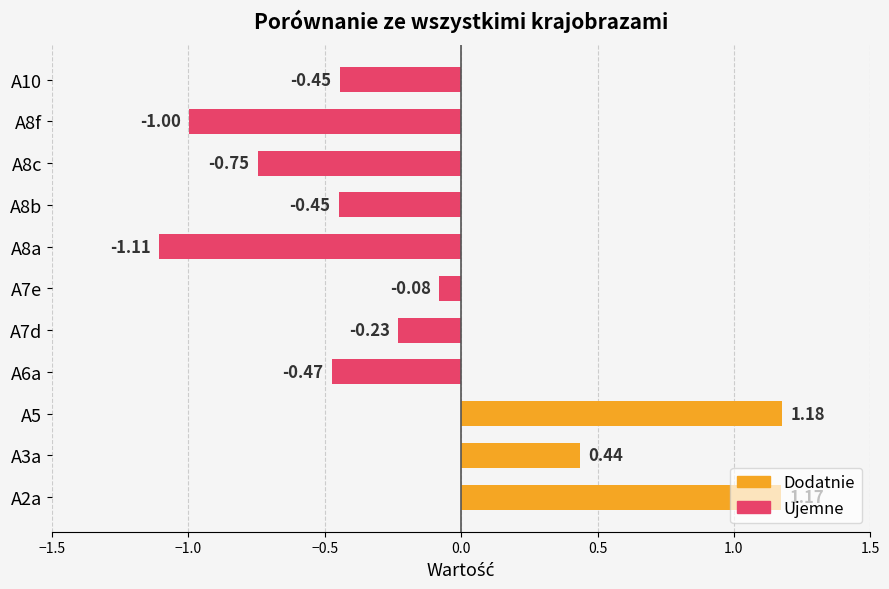

Are the bars grouped side by side (vs. stacked)?

No